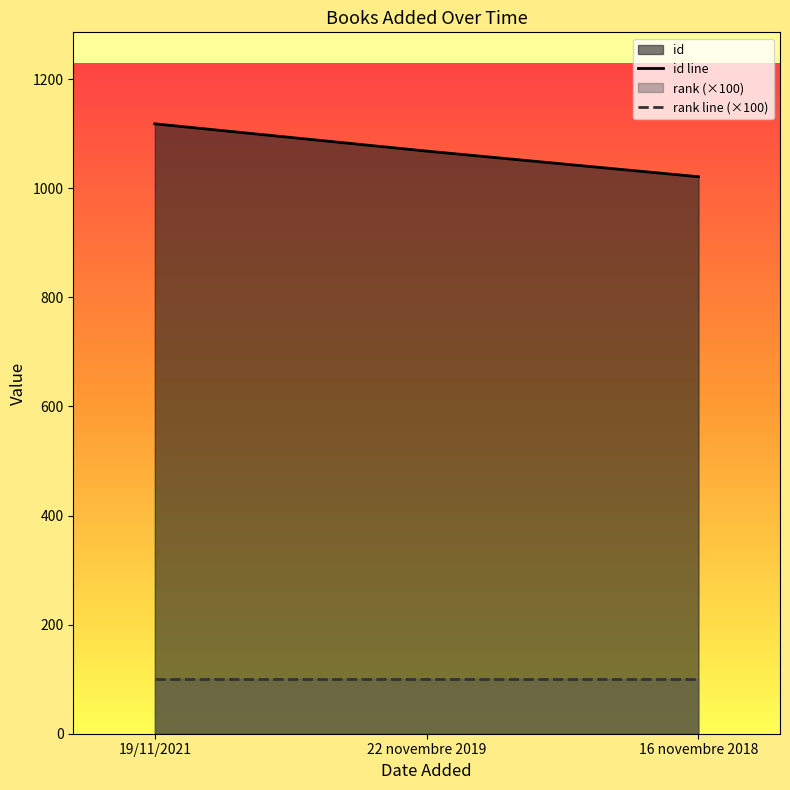

What is the minimum value for rank line (×100)?

100